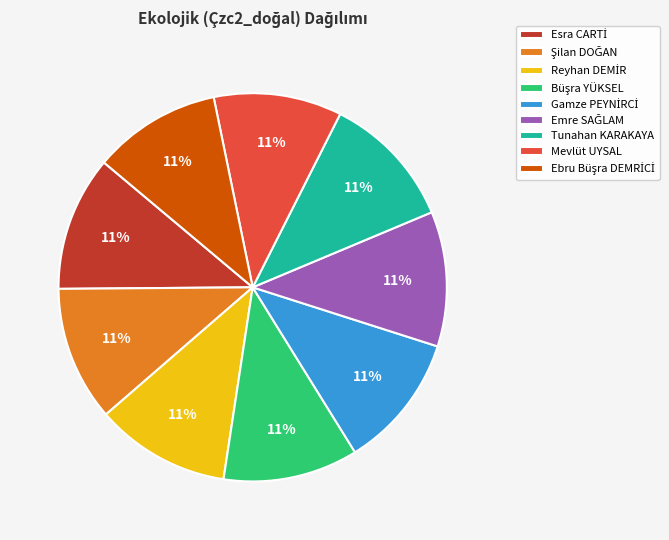

Is there a majority slice in this chart?

No